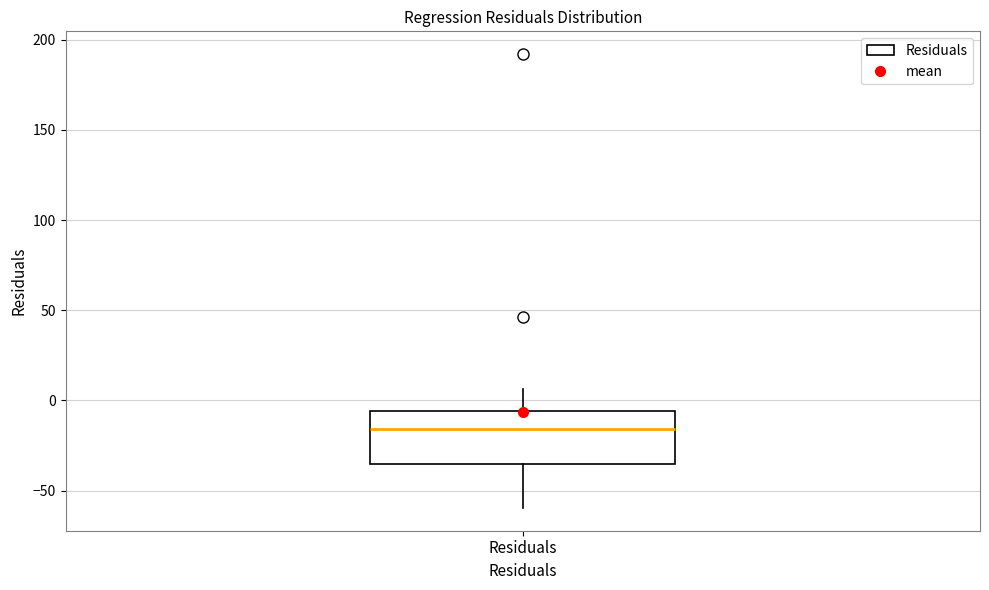

Where does the upper whisker of the box for Residuals end on the y-axis? The values are not printed on the chart, so give them approximately, as read against the axis.

5